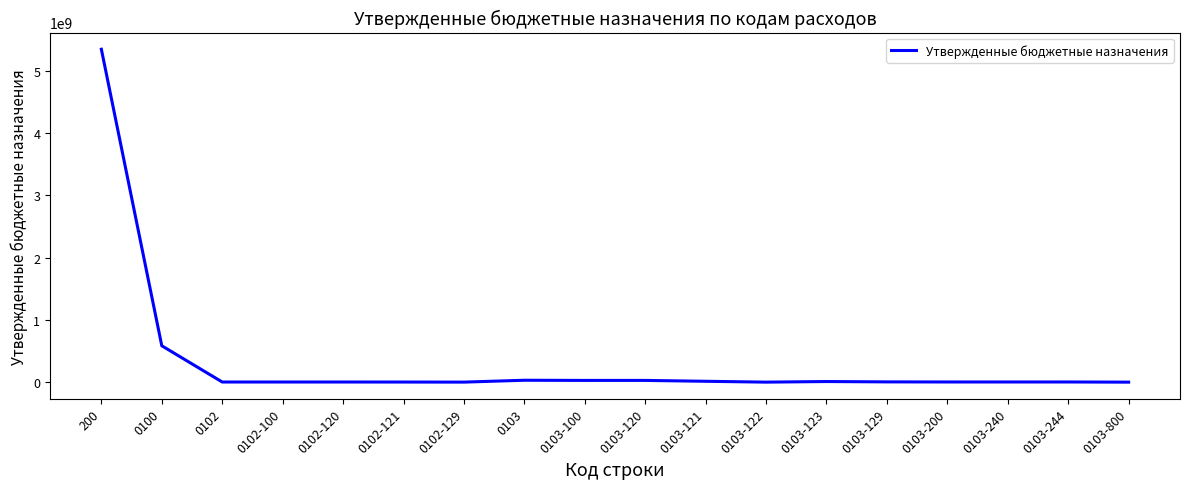

What is the change in value from 0102-129 to 0103-100?

+27256000.0